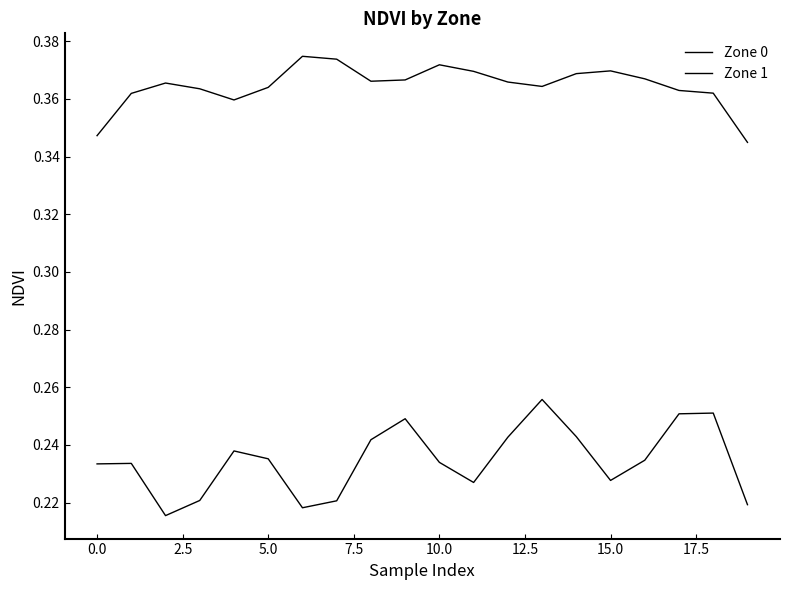

Is this an area chart (filled region under the line)?

No